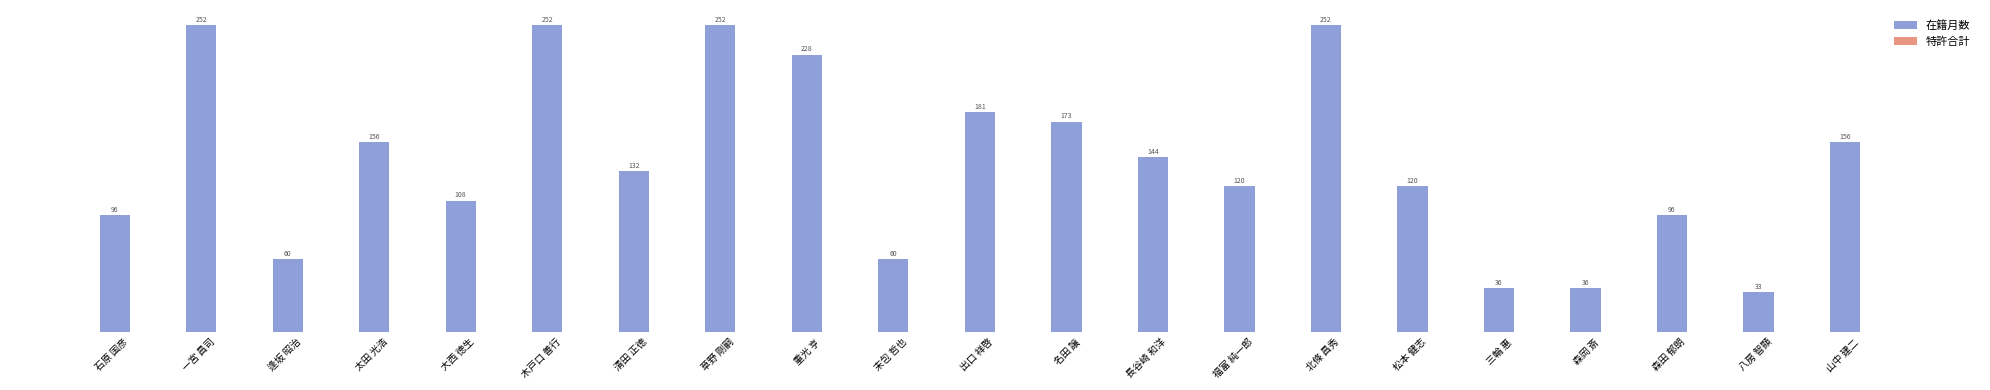

What is the ratio of the value at 重光 亨 to the value at 北條 昌秀?

0.9